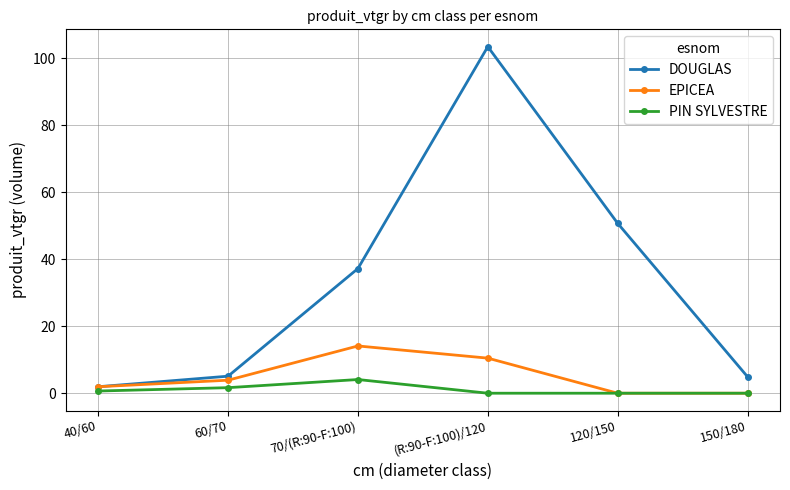

Rank the series by their maximum value, from lowest to highest.

PIN SYLVESTRE, EPICEA, DOUGLAS